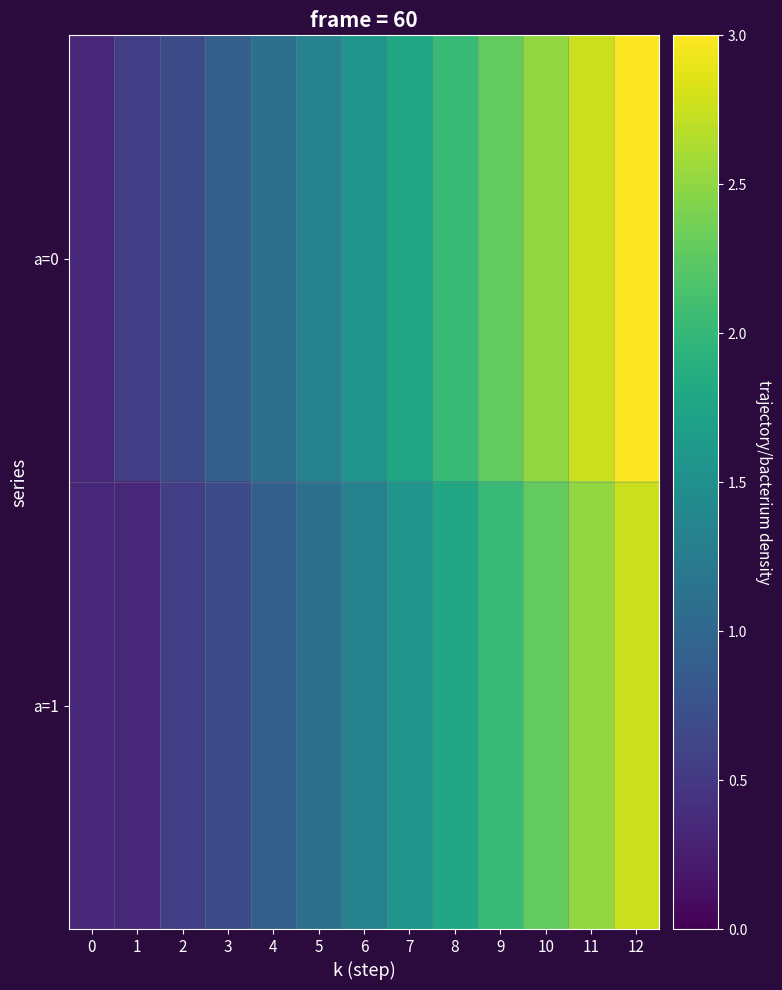

List the series in order of their peak value, lowest first.

a=1, a=0